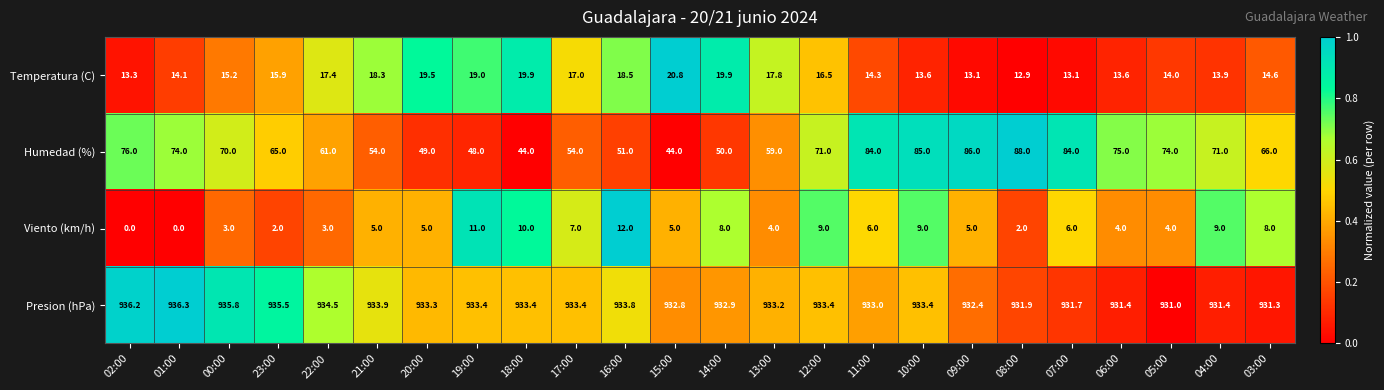

How many distinct data groups are displayed?

4